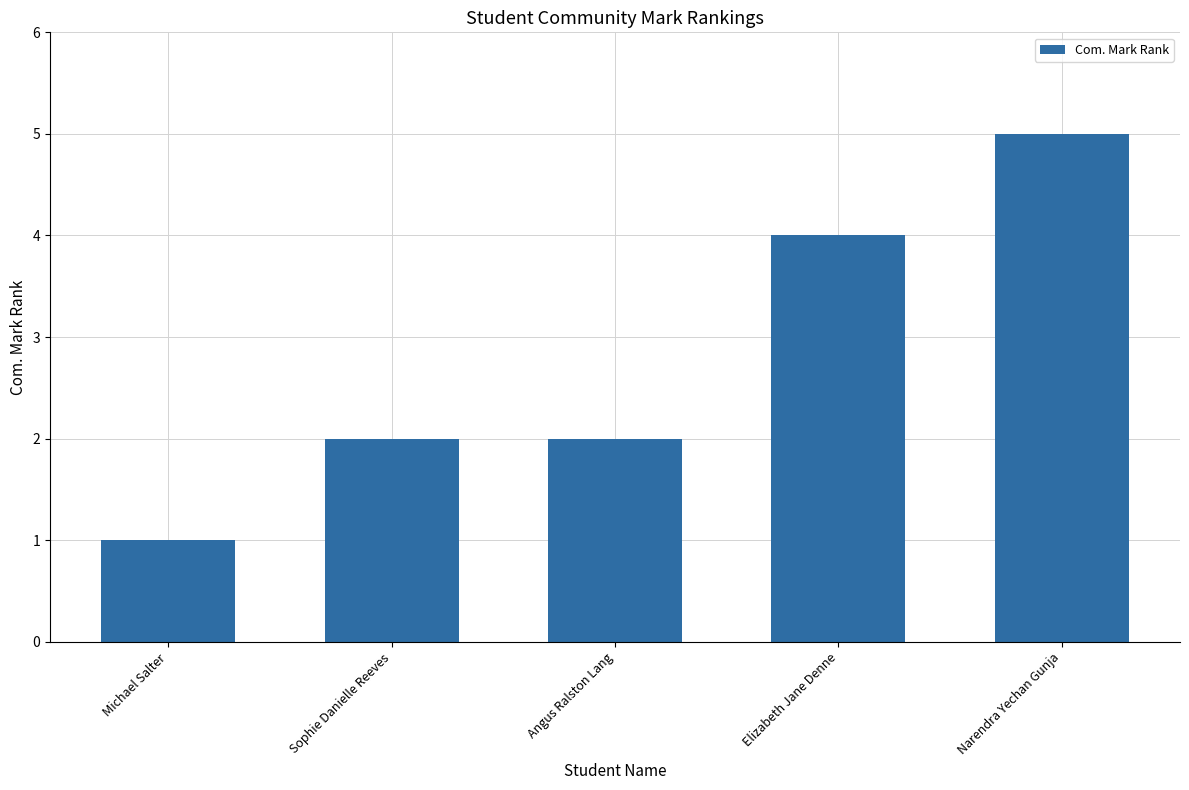

Count the number of categories in the chart.

5